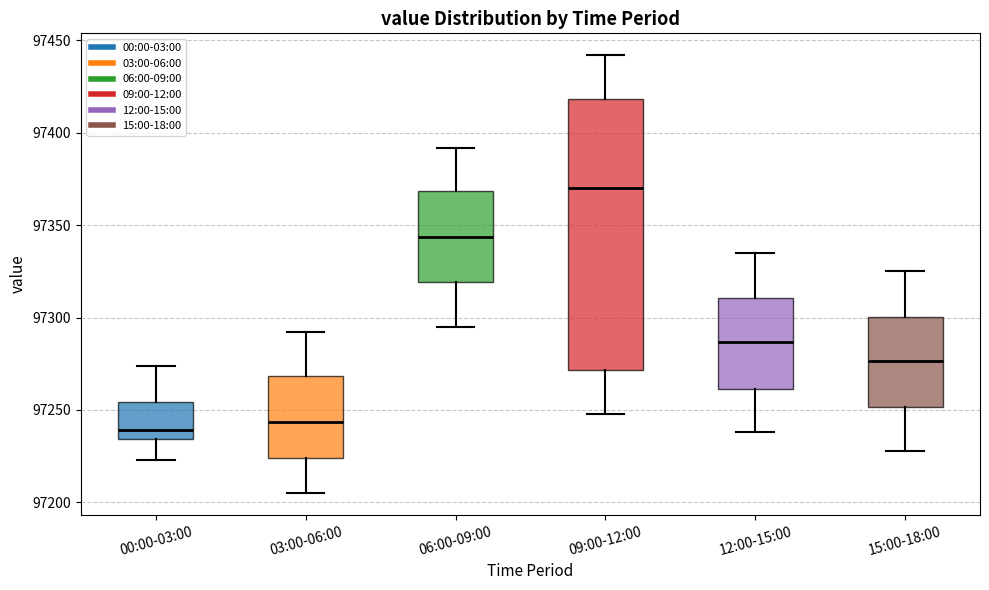

Comparing the boxes themselves (not the whiskers), which one is the tallest?

09:00-12:00